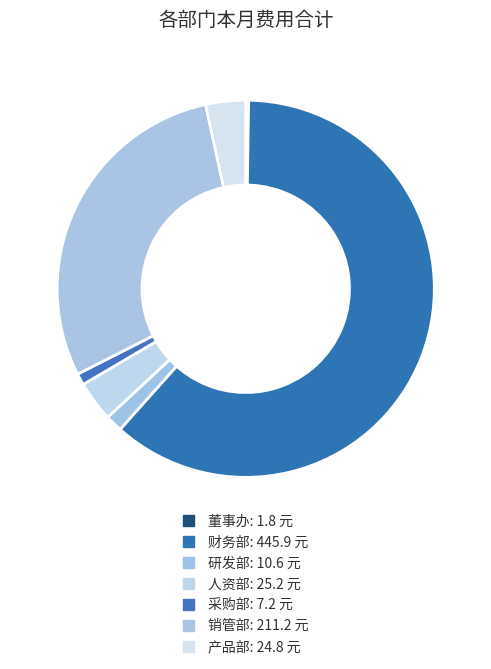

Is 董事办 the majority of the pie?

No